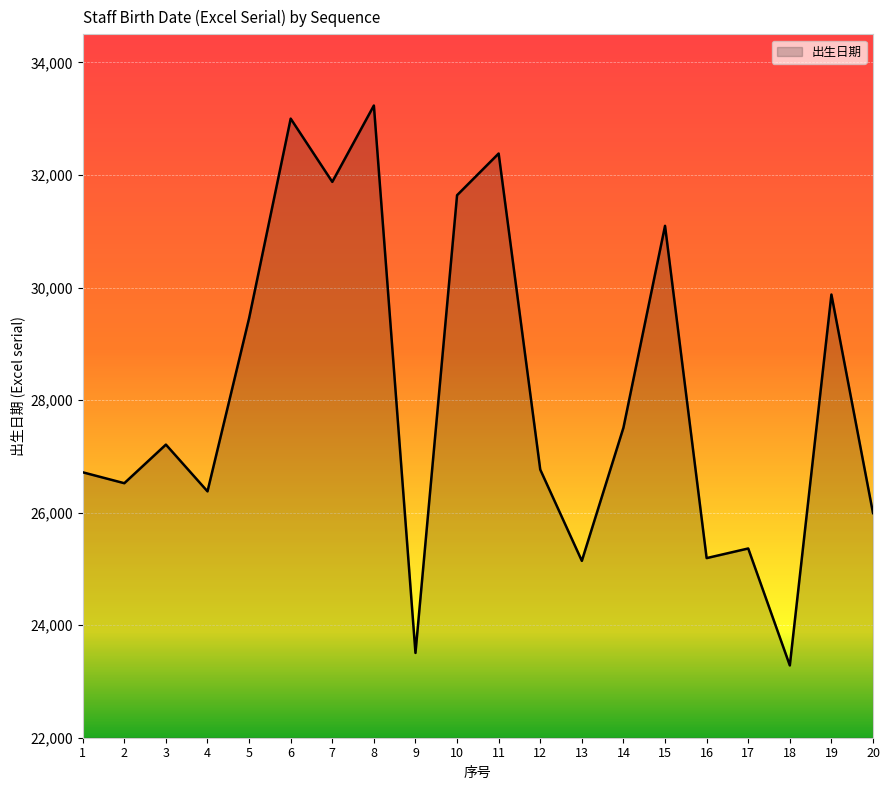

How many interior local peaks (higher than both neighbors) does the data have?

7